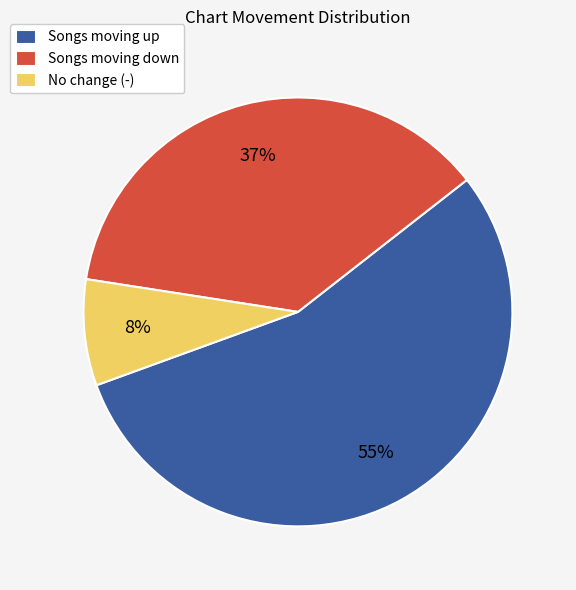

To the nearest percent, what percentage of the pie is No change (-)?

8%